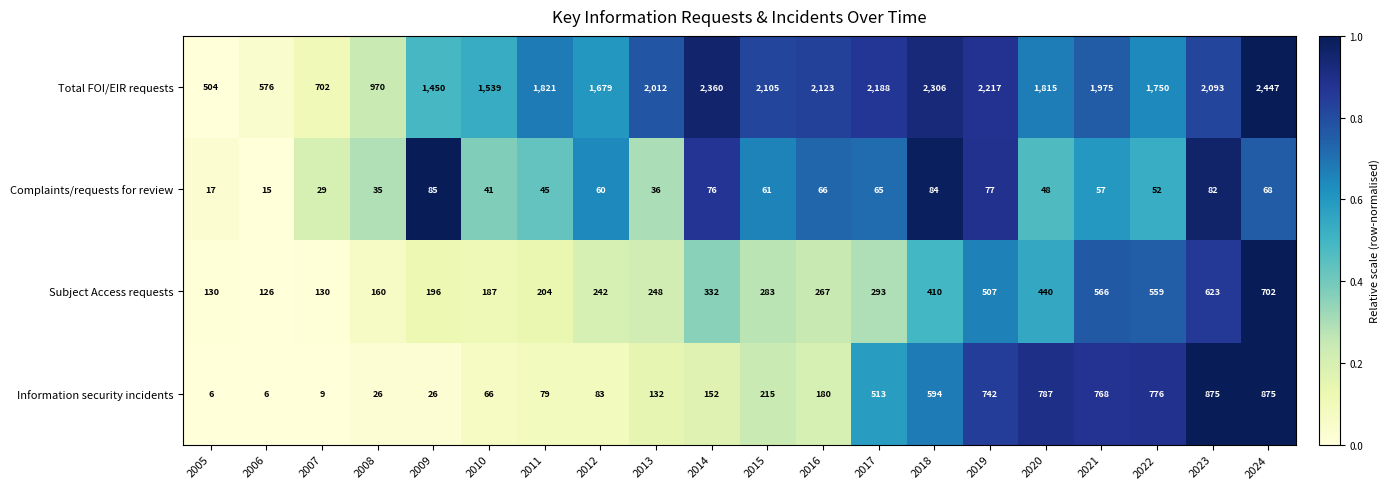

What is the spread (max minus min) of values at 2024?

2379